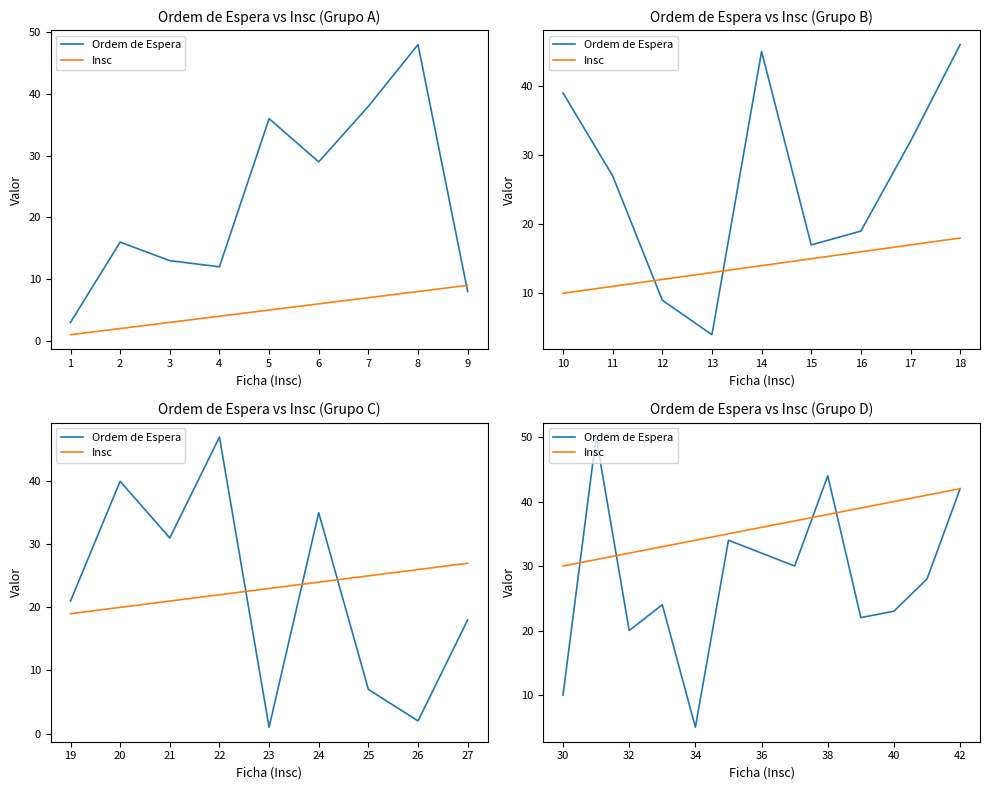

Is it true that Ordem de Espera equals 8 at 34?

False